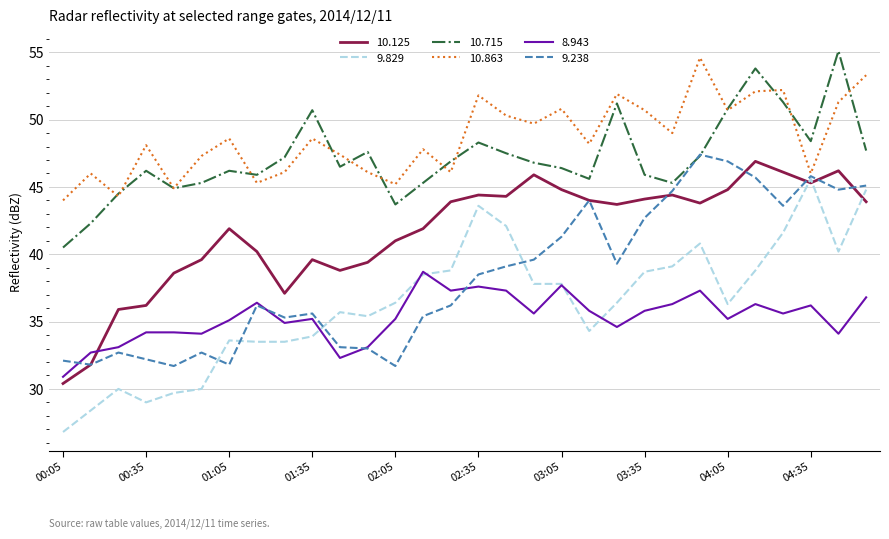

What is the minimum value shown in the chart?

26.8